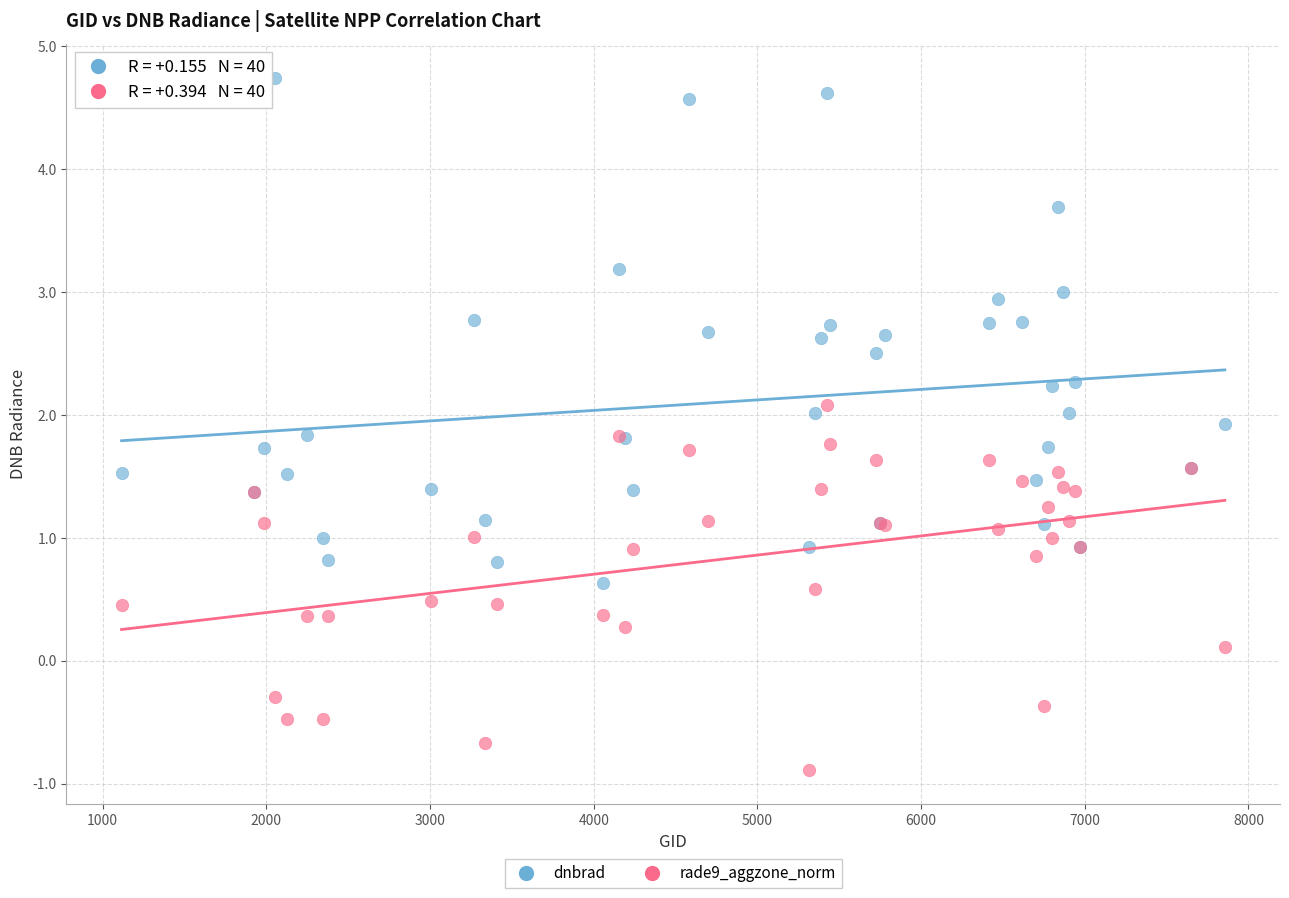

Which series reaches the minimum Y coordinate?

rade9_aggzone_norm